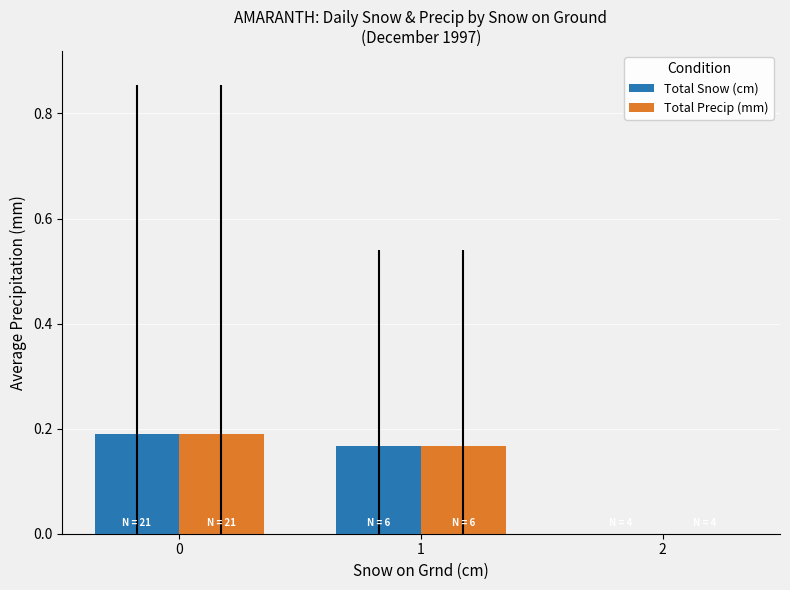

What is the sum of all Total Precip (mm) values?

0.4